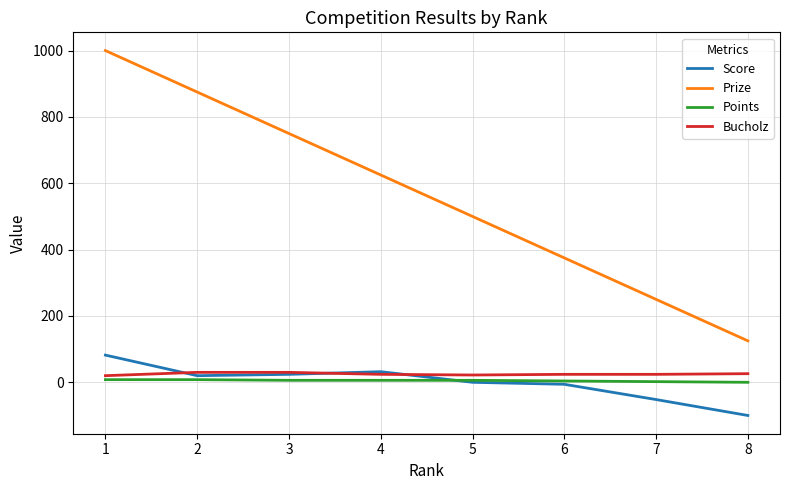

At which label does Score first exceed 20?

1